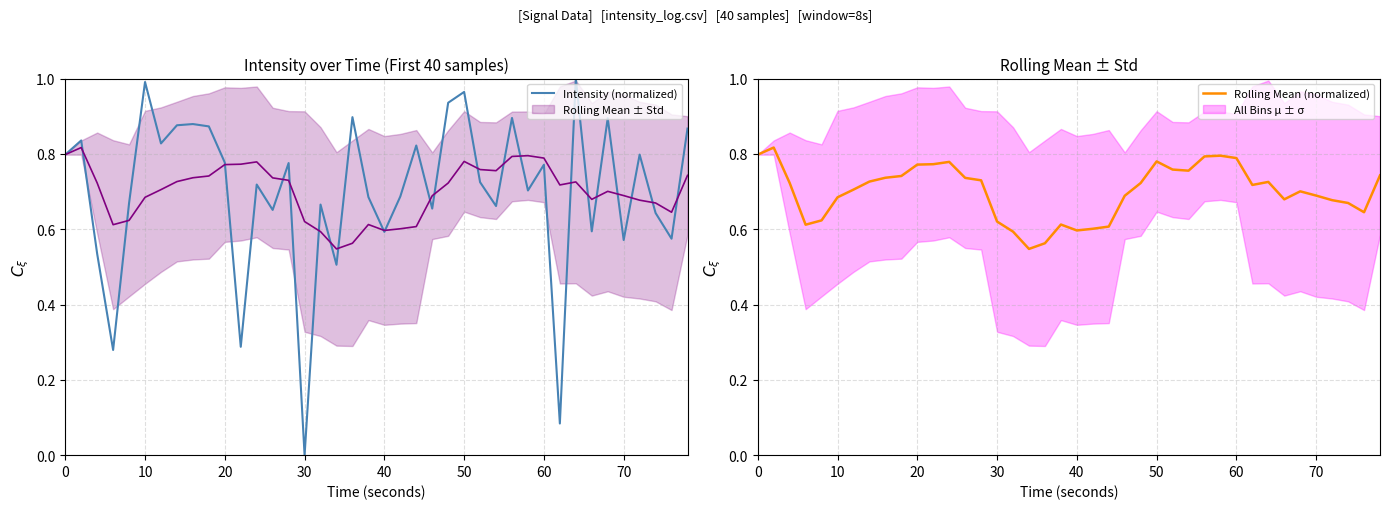

At which label does Intensity (normalized) reach its minimum?

30